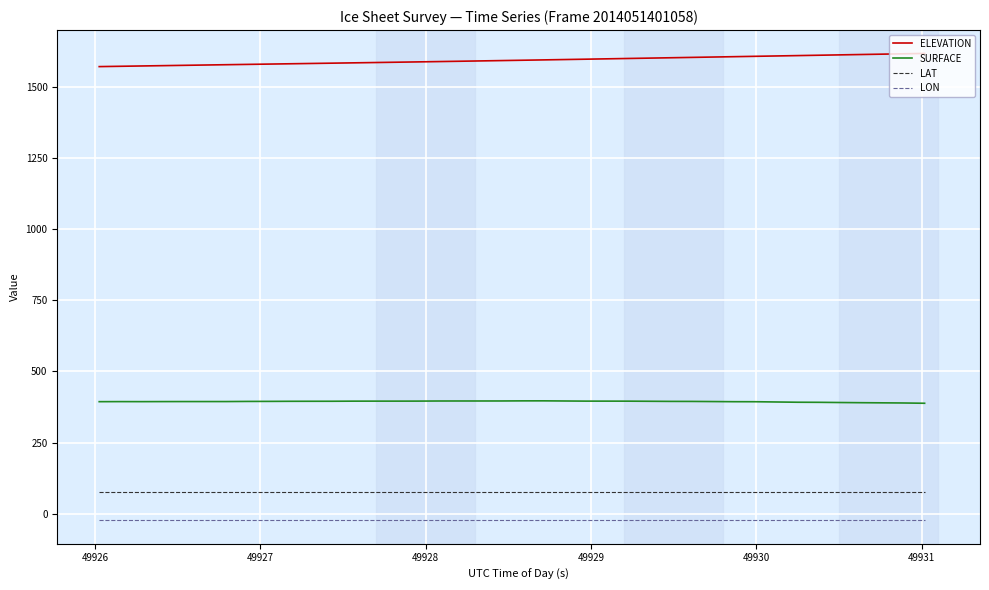

True or false: LAT and LON cross at least once.

False